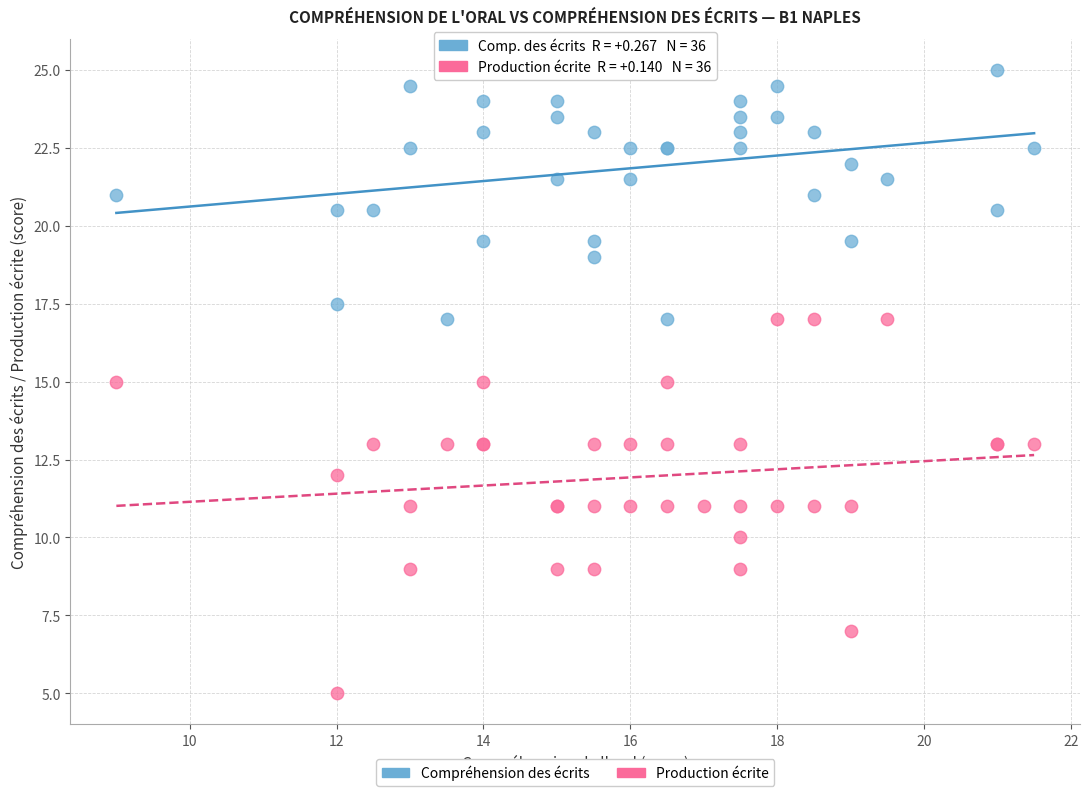

Which series contains the highest Y value?

Compréhension des écrits